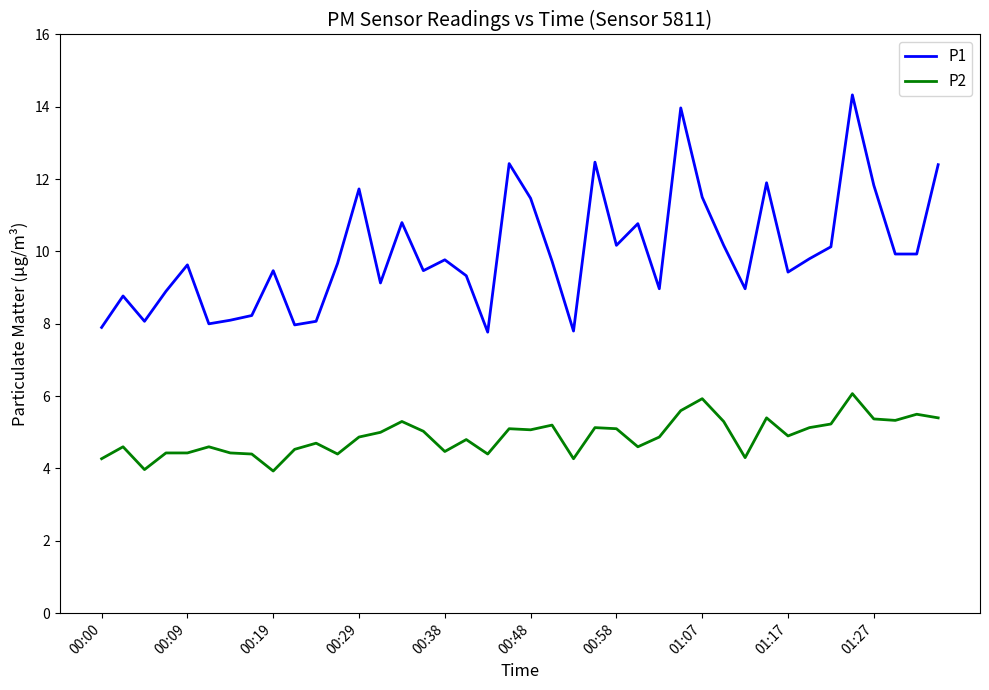

True or false: P2 and P1 cross at least once.

False